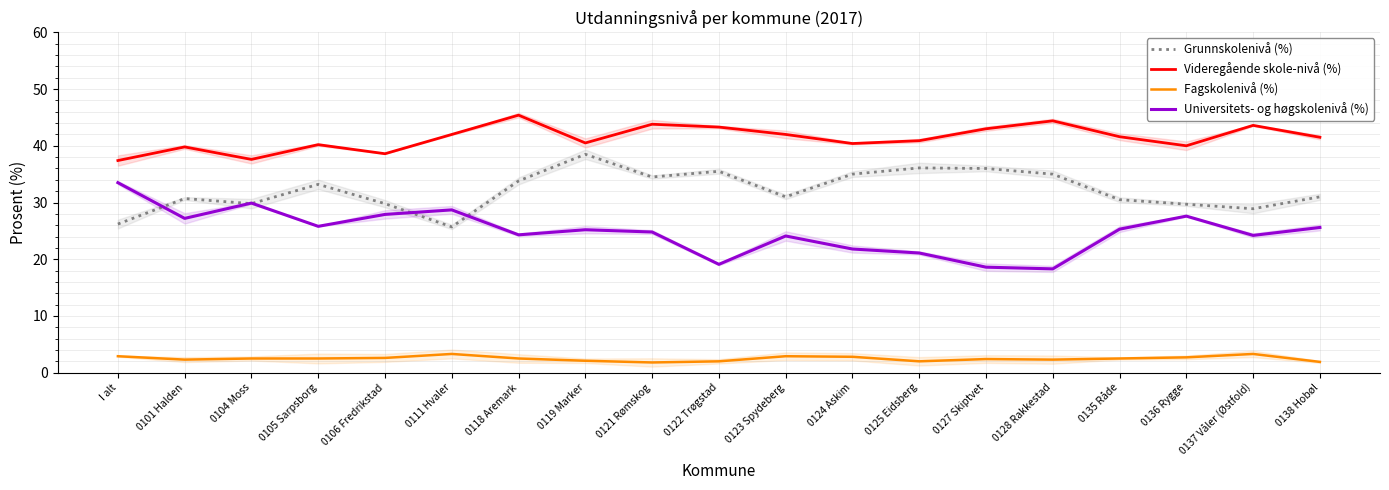

Rank the categories by Universitets- og høgskolenivå (%) value from lowest to highest.

0128 Rakkestad, 0127 Skiptvet, 0122 Trøgstad, 0125 Eidsberg, 0124 Askim, 0123 Spydeberg, 0137 Våler (Østfold), 0118 Aremark, 0121 Rømskog, 0119 Marker, 0135 Råde, 0138 Hobøl, 0105 Sarpsborg, 0101 Halden, 0136 Rygge, 0106 Fredrikstad, 0111 Hvaler, 0104 Moss, I alt